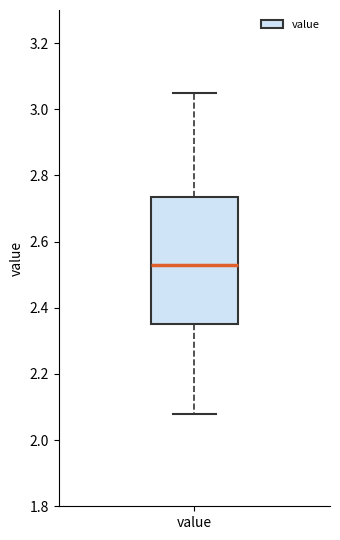

Transcribe this box plot: give where the median line is, the range the box spans, and where the two whiskers end, as read against the y-axis. The values are not printed on the chart, so give them approximately, as read against the axis.

median 2.54, box 2.36 to 2.74, whiskers 2.08 to 3.06